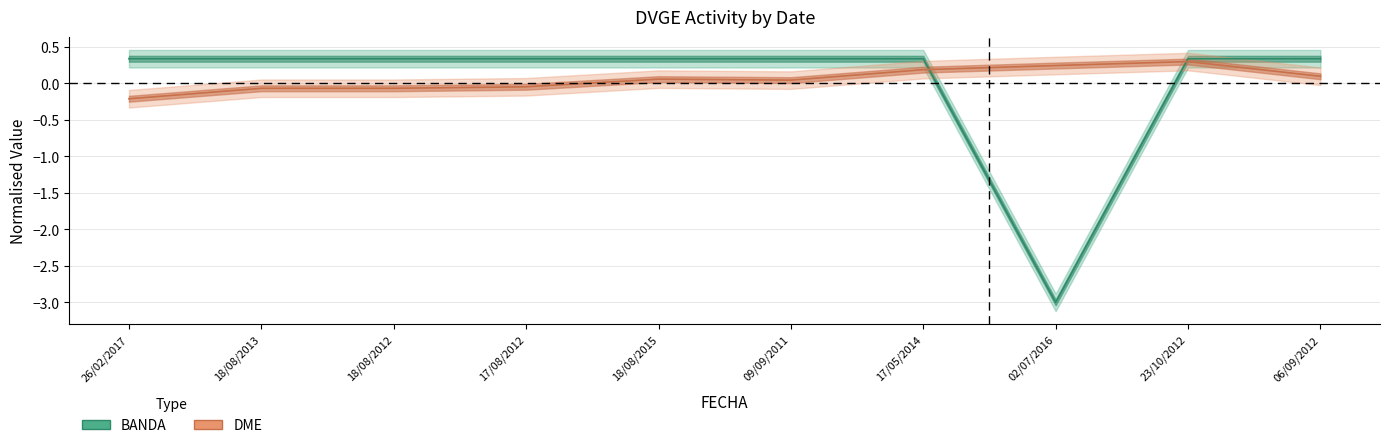

In DME, how many points are lower than both neighbors (excluding endpoints)?

1